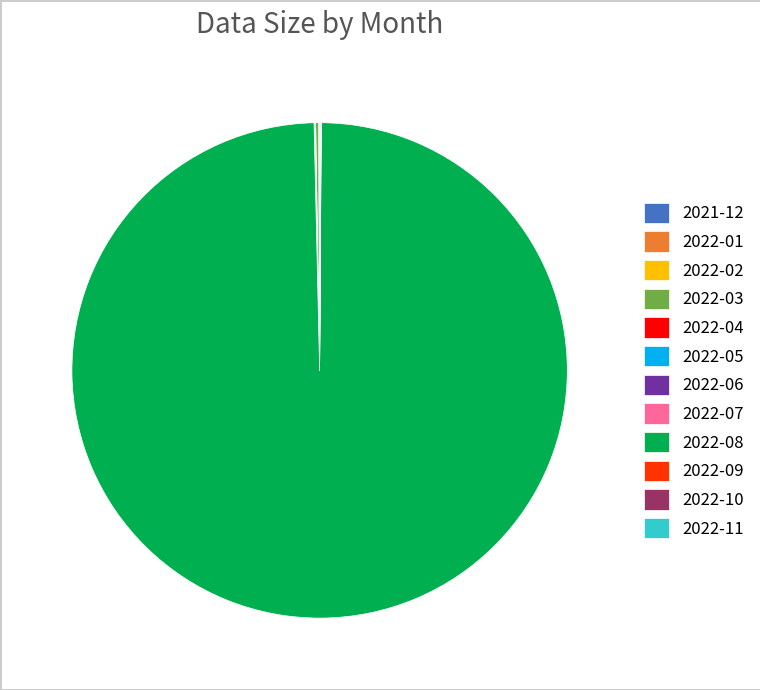

What is the largest slice in the pie chart?

2022-08